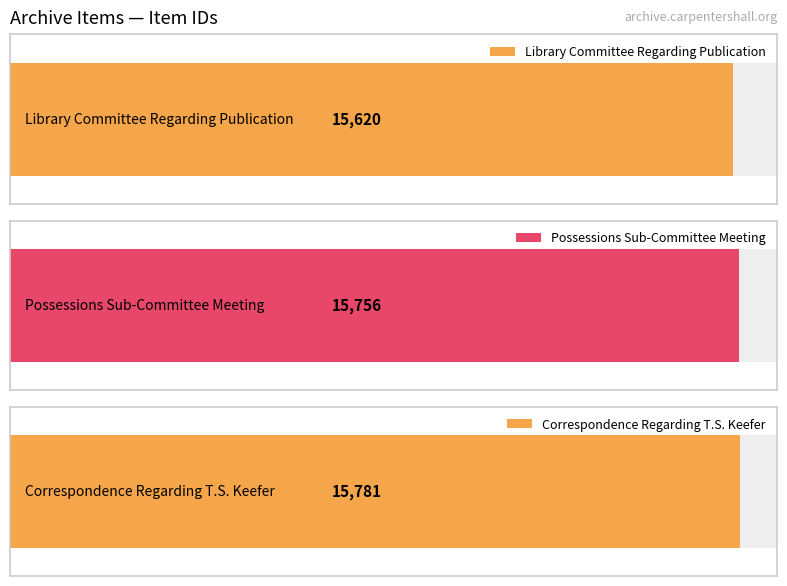

Are the bars horizontal?

Yes